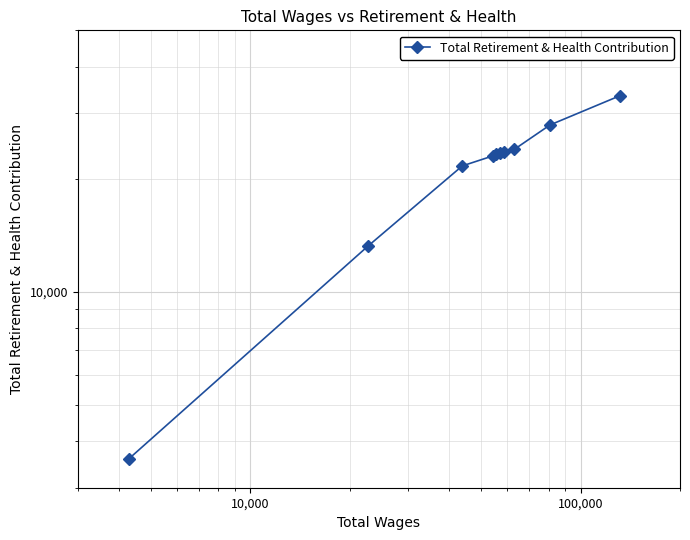

What is the sum of all values?

217590